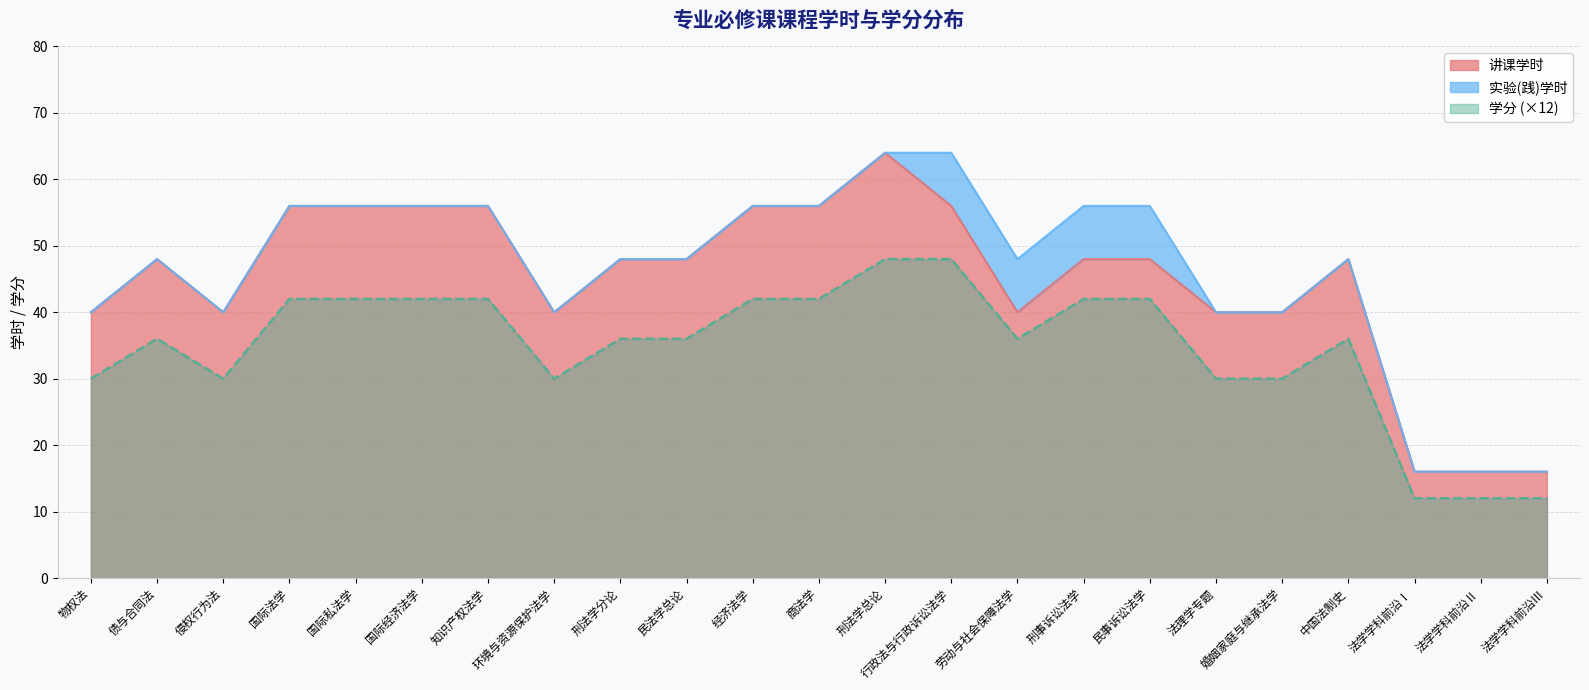

What is the difference between the 讲课学时 values at 国际法学 and 法学学科前沿Ⅲ?

40